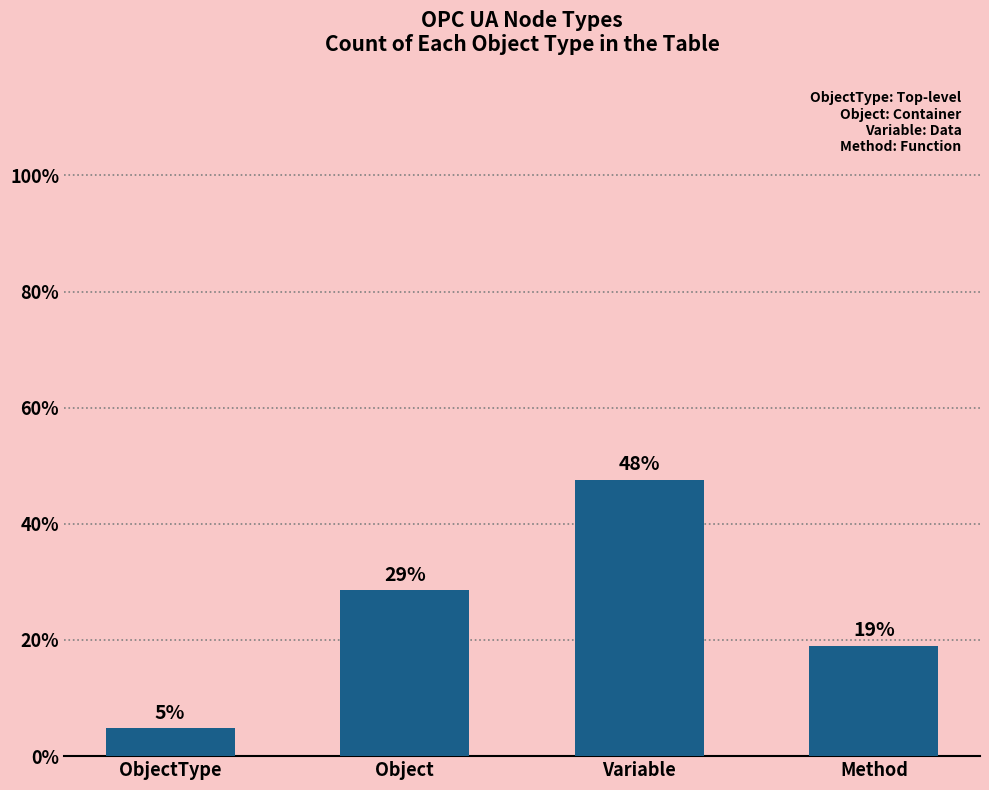

At which label does the data first exceed 6?

Variable